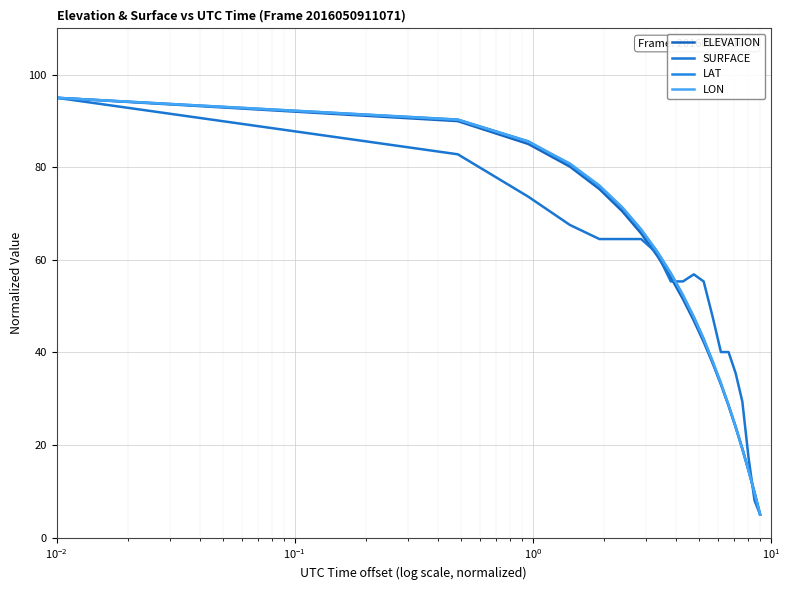

True or false: LAT has more than 0 points higher than both neighbors.

False